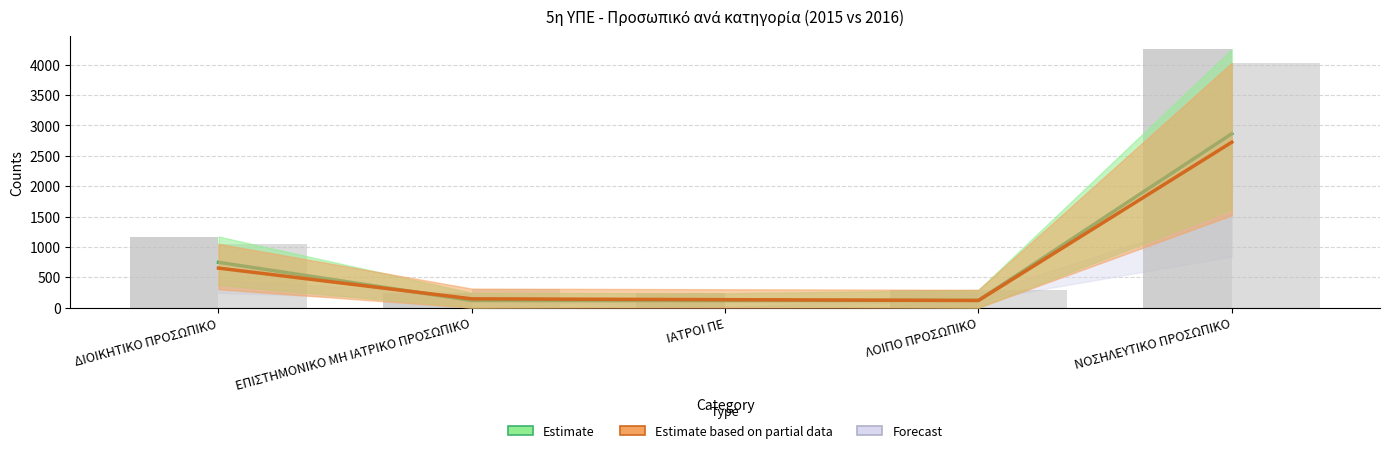

What is the difference between the second highest and second lowest values in the 2015 ΠΡΟΒΛΕΠΟΜΕΝΩΝ series?

926